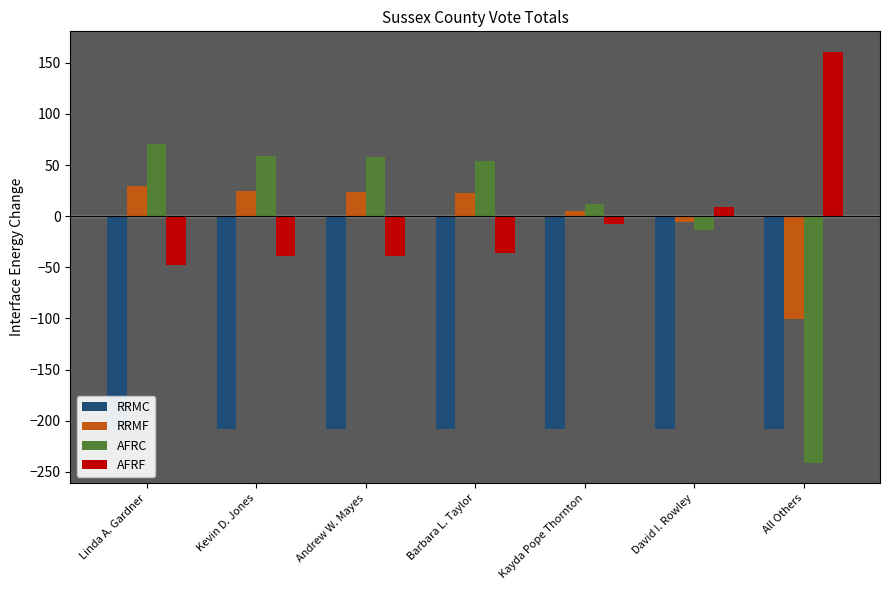

Are the bars grouped side by side (vs. stacked)?

Yes